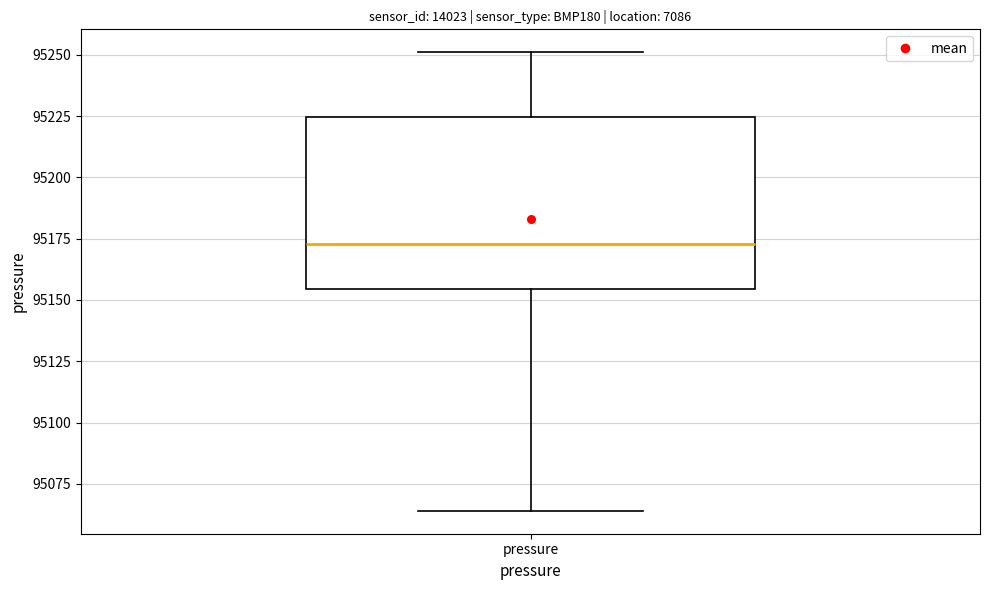

Transcribe this box plot: give where the median line is, the range the box spans, and where the two whiskers end, as read against the y-axis. The values are not printed on the chart, so give them approximately, as read against the axis.

median 95175, box 95155 to 95225, whiskers 95065 to 95250